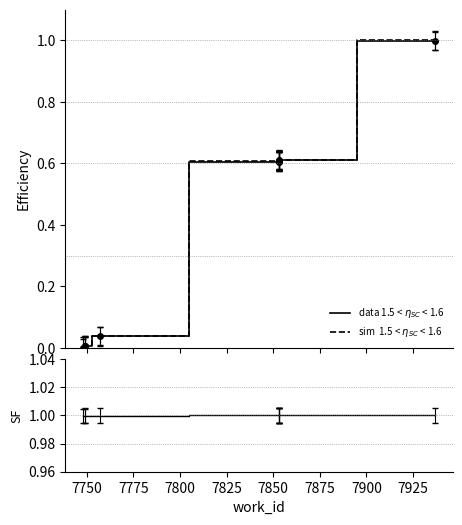

Is it true that data 1.5 < $\eta_{SC}$ < 1.6 equals 0.6 at 7850?

True